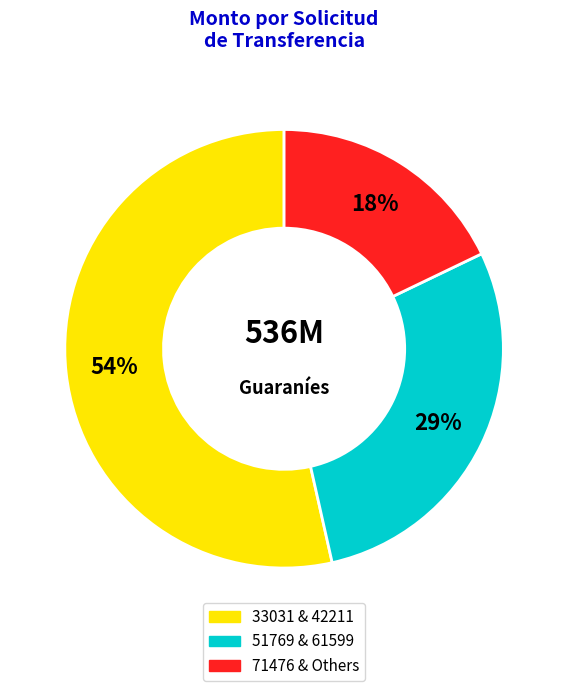

Does any single category account for the majority?

Yes